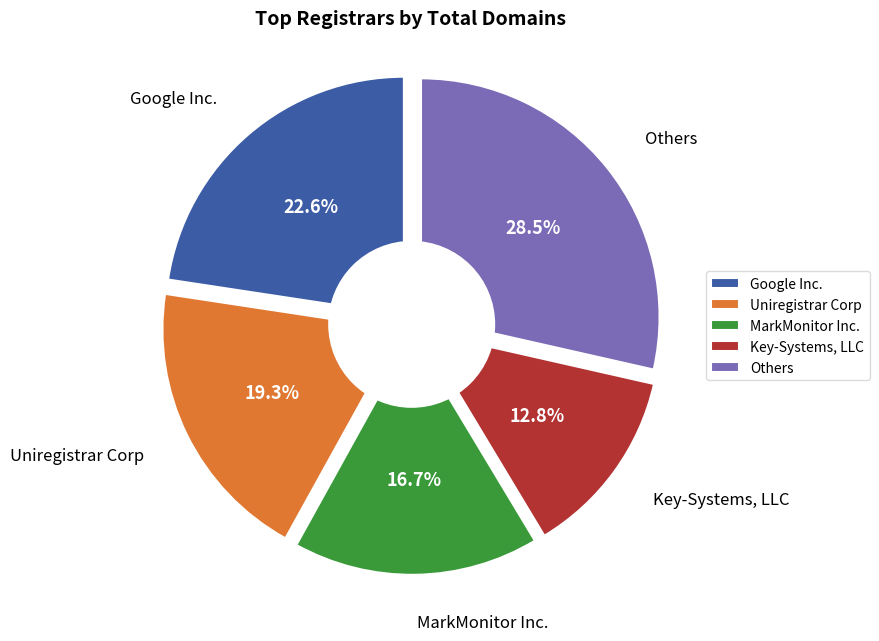

Is there any slice that represents more than half of the pie?

No